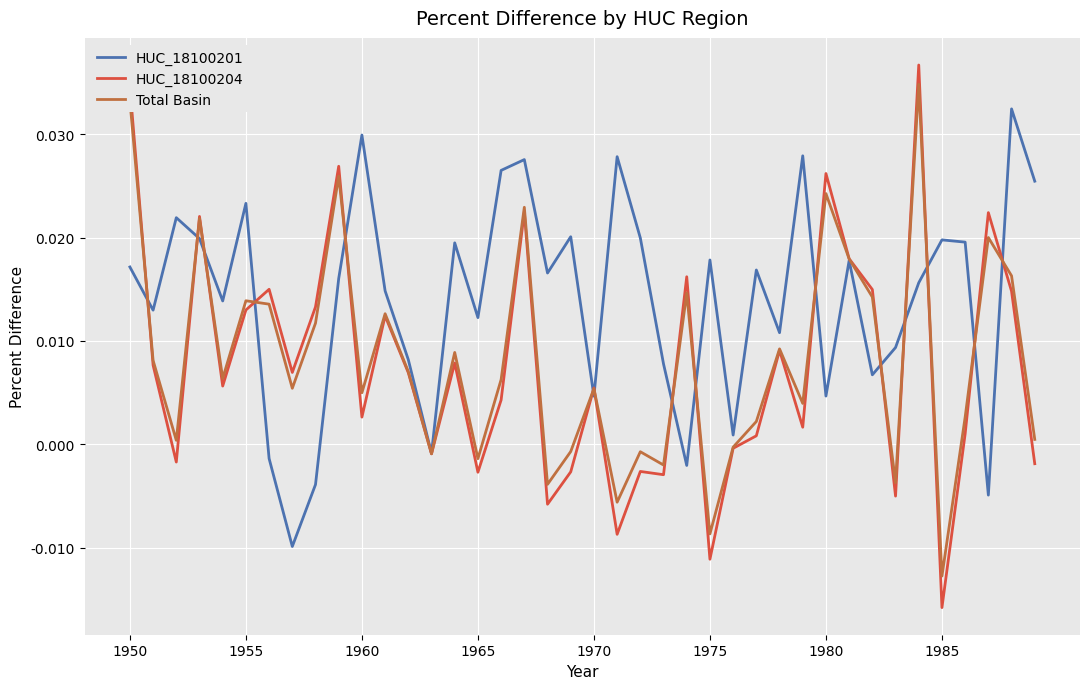

Which series has the largest range (max minus min)?

HUC_18100204